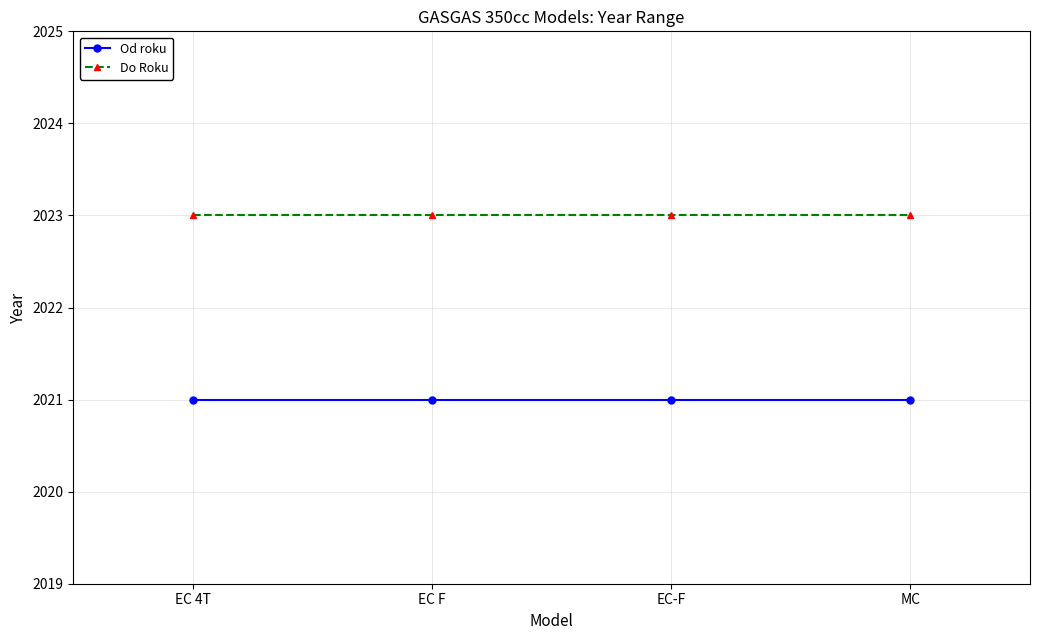

What position from the left is EC F?

2